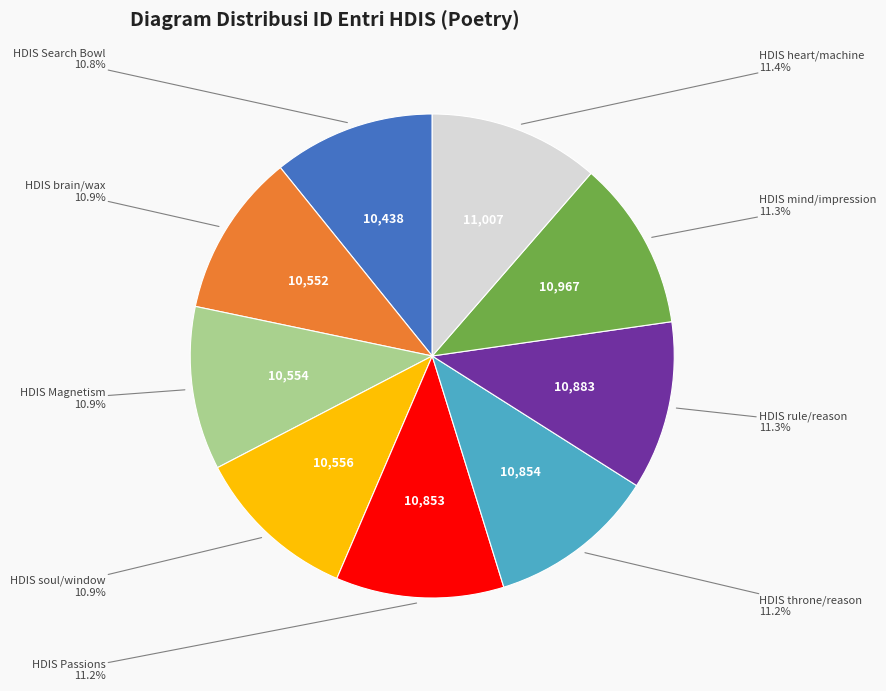

Does HDIS mind/impression account for over 50% of the chart?

No